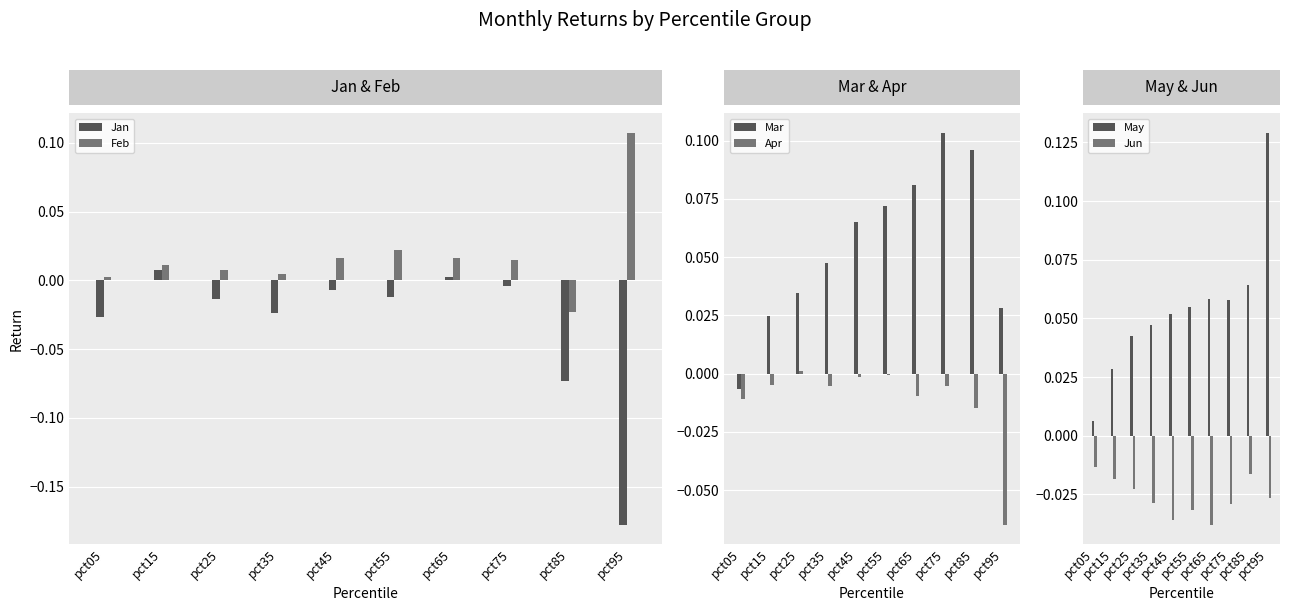

What is the difference between the second highest and second lowest values in the Mar series?

0.1